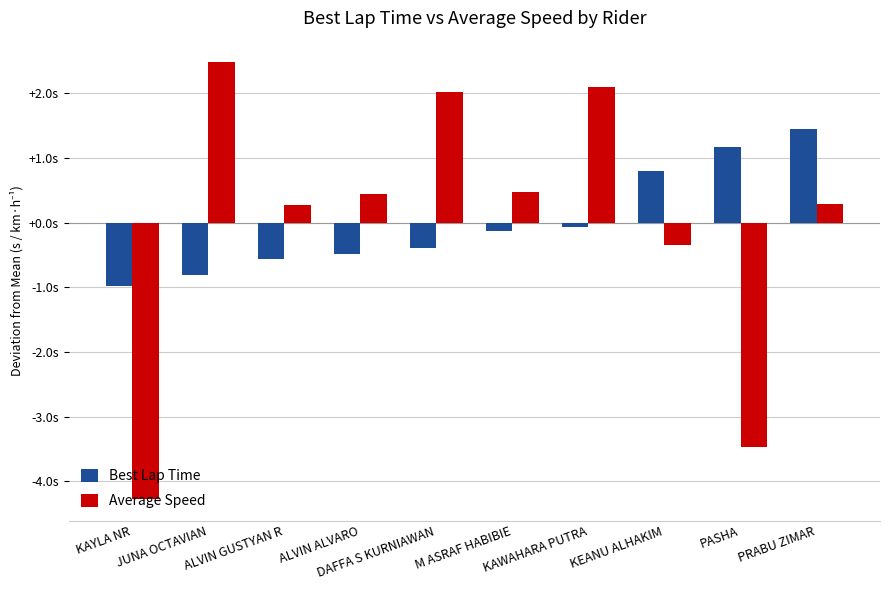

Rank the series at DAFFA S KURNIAWAN from highest to lowest value.

Average Speed, Best Lap Time